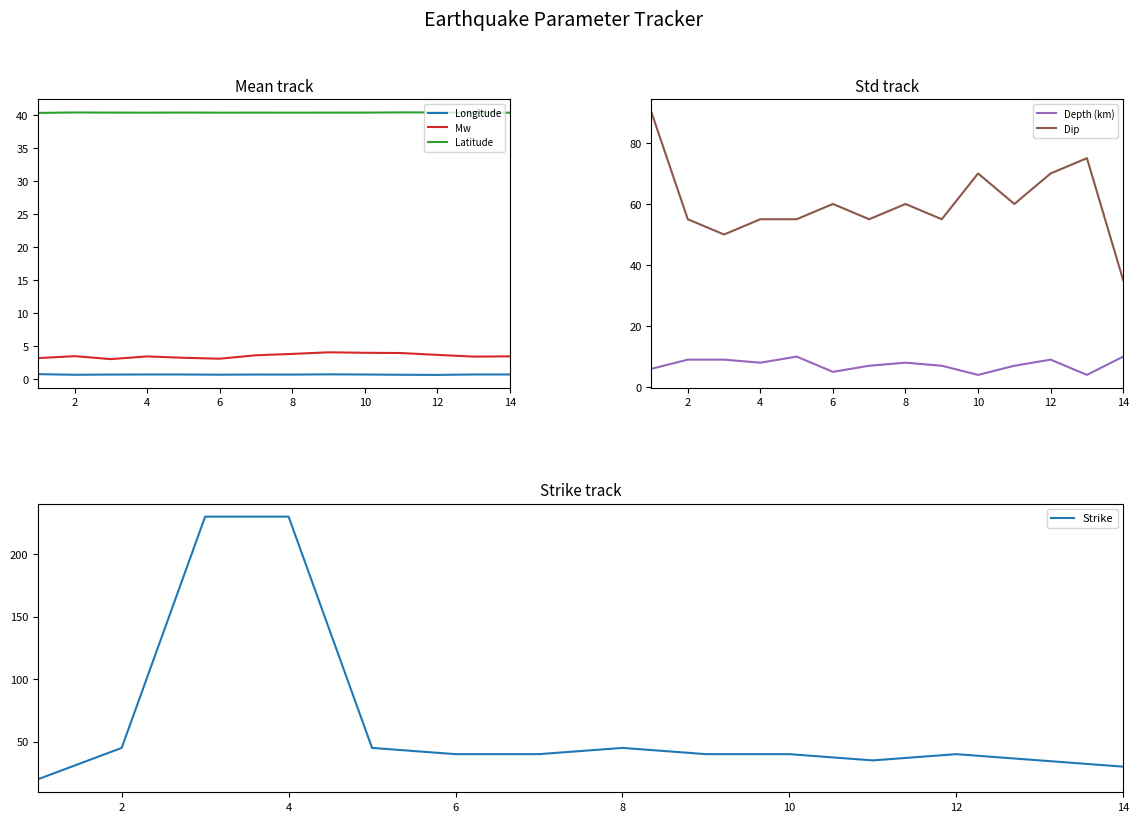

What is the minimum value for Latitude?

40.3